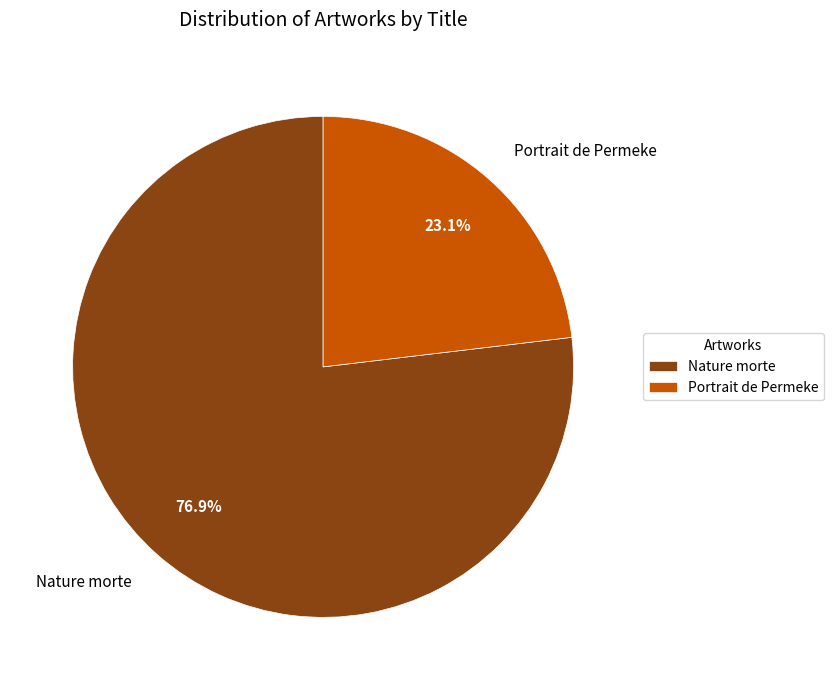

Is there a majority slice in this chart?

Yes